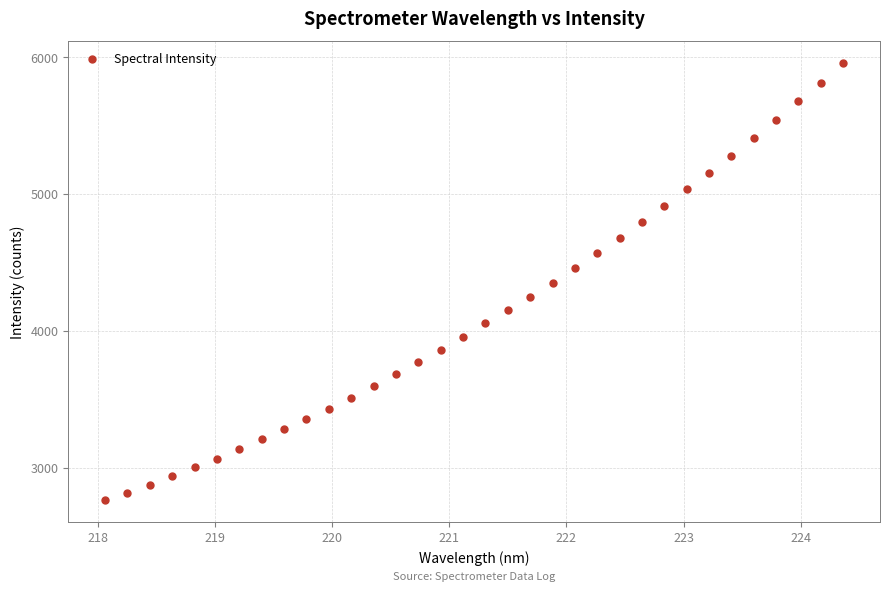

What is the range of X values (max minus min)?

6.3